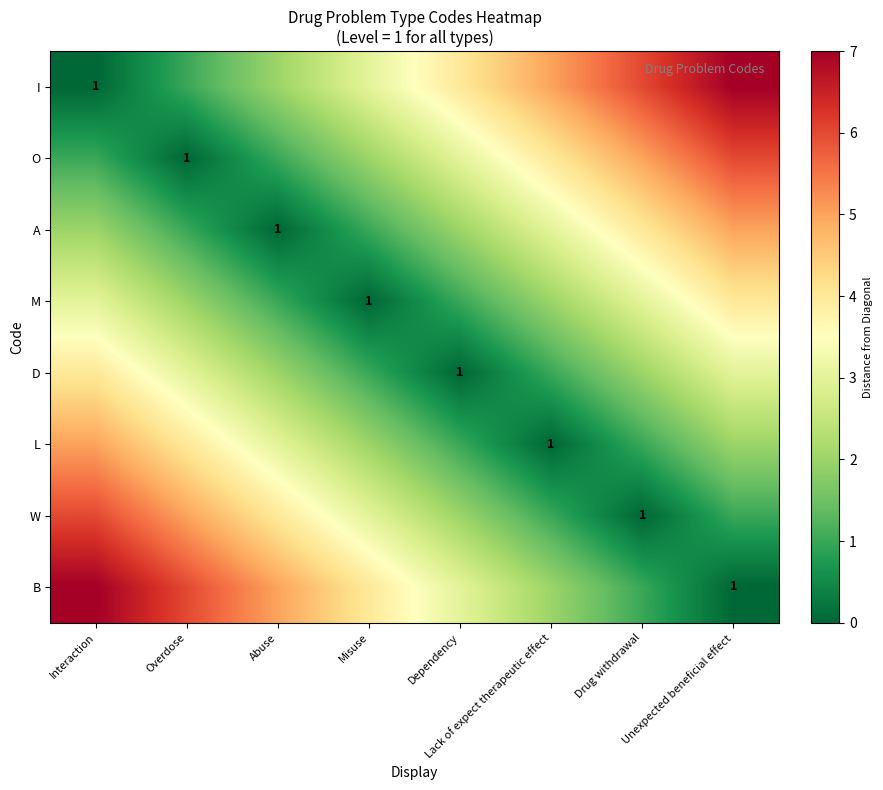

The O series shows -3 at Overdose. True or false?

False